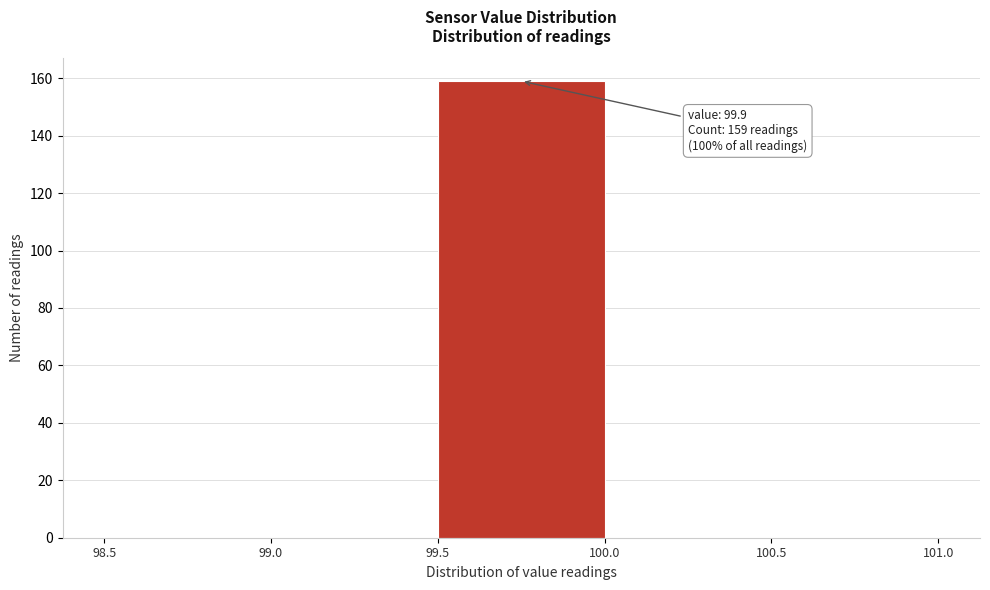

Which range on the x-axis has the tallest bar?

99.5 to 100.0